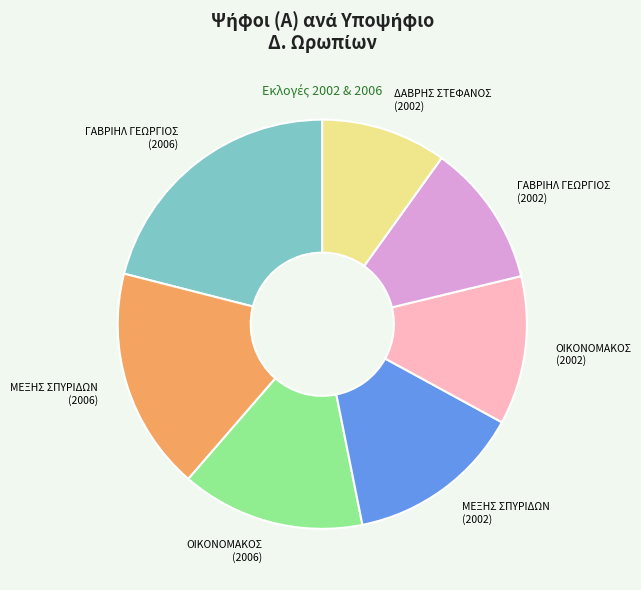

How many segments does this pie chart have?

7